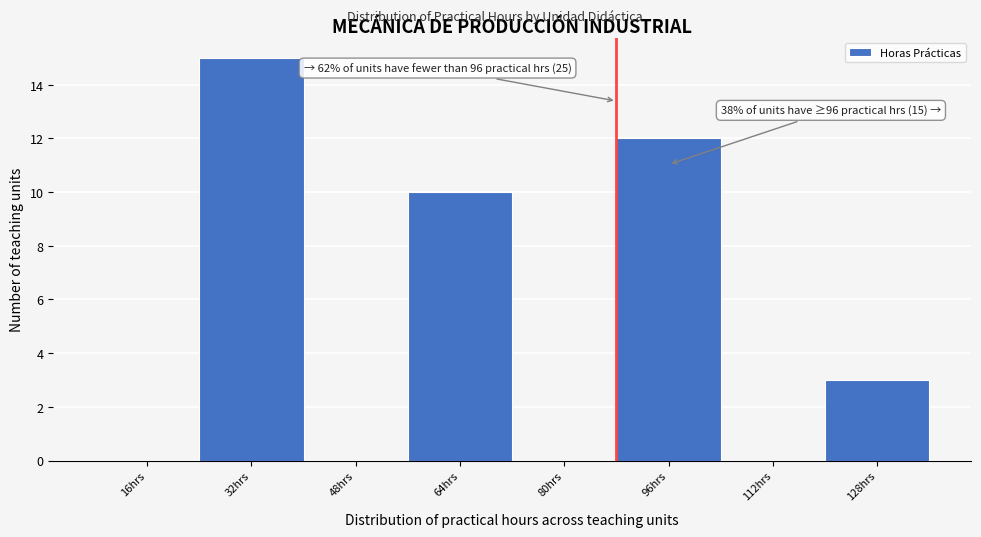

Reading left to right, what are all the values shown in this chart?

16hrs=0	32hrs=15	48hrs=0	64hrs=10	80hrs=0	96hrs=12	112hrs=0	128hrs=3